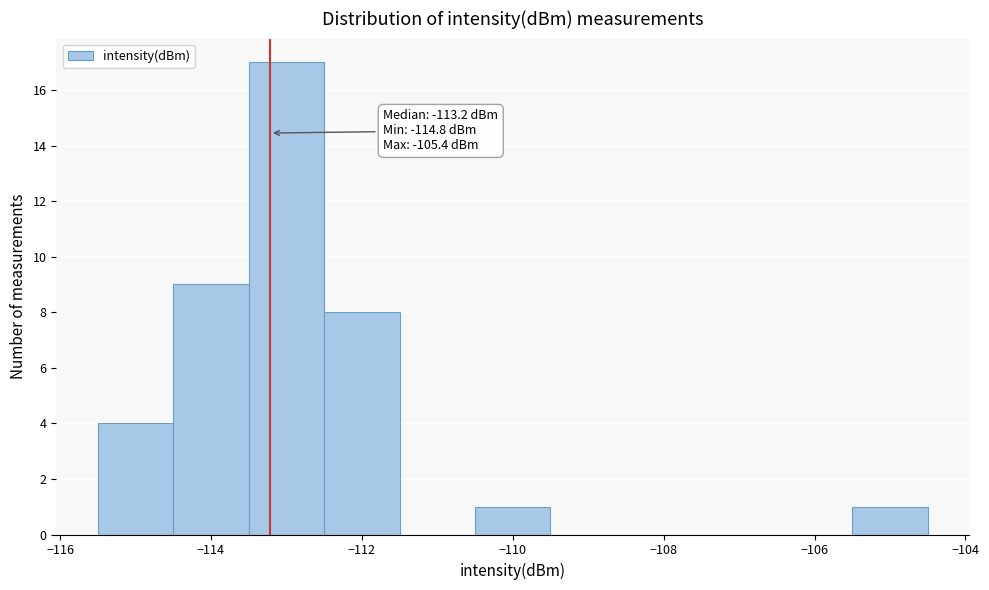

Which range on the x-axis has the tallest bar?

-113.5 to -112.5